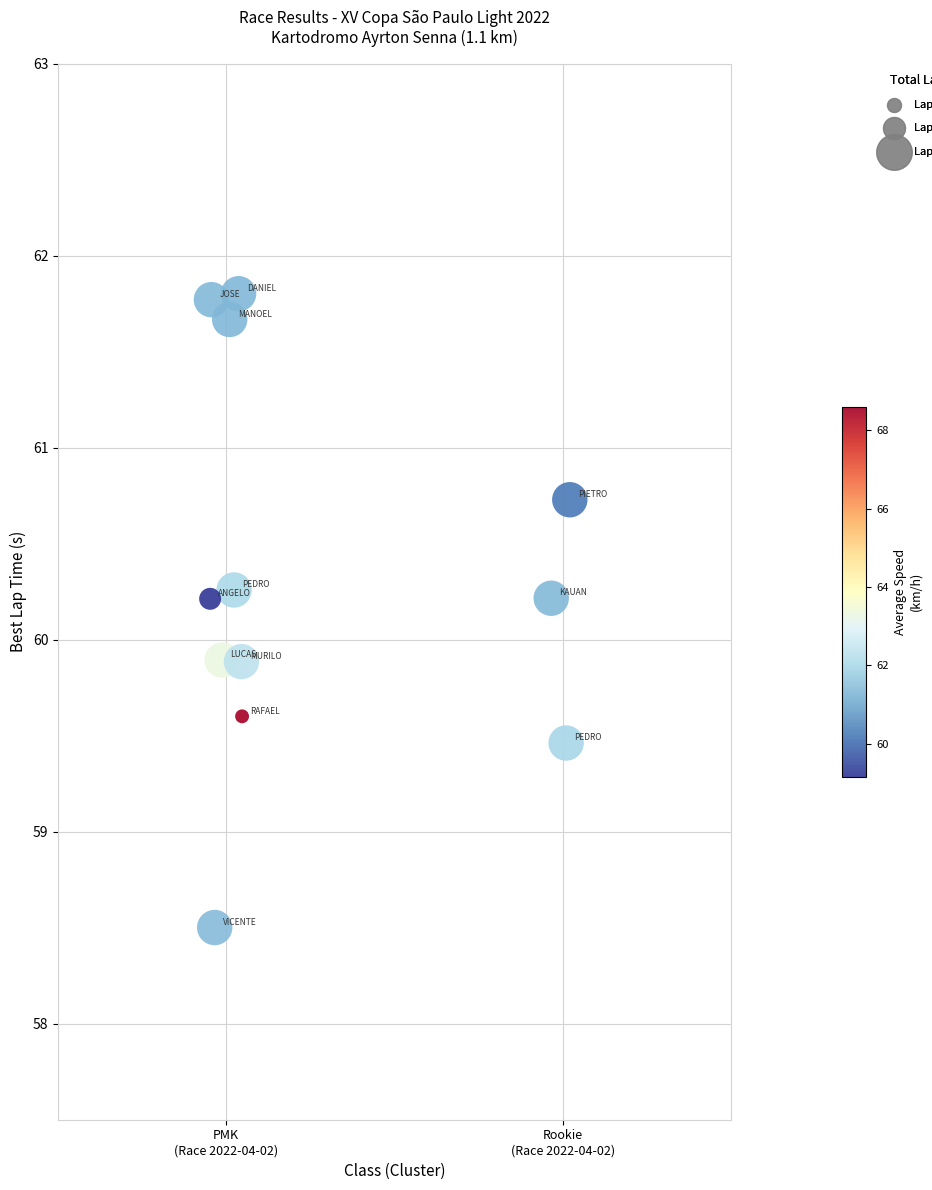

What is the range of Y values (max minus min)?

3.3